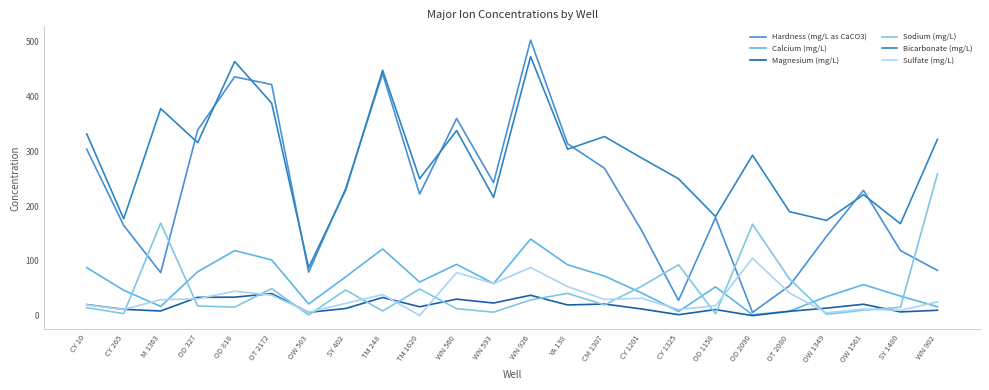

Where is the first local minimum for Hardness (mg/L as CaCO3)?

M 1363